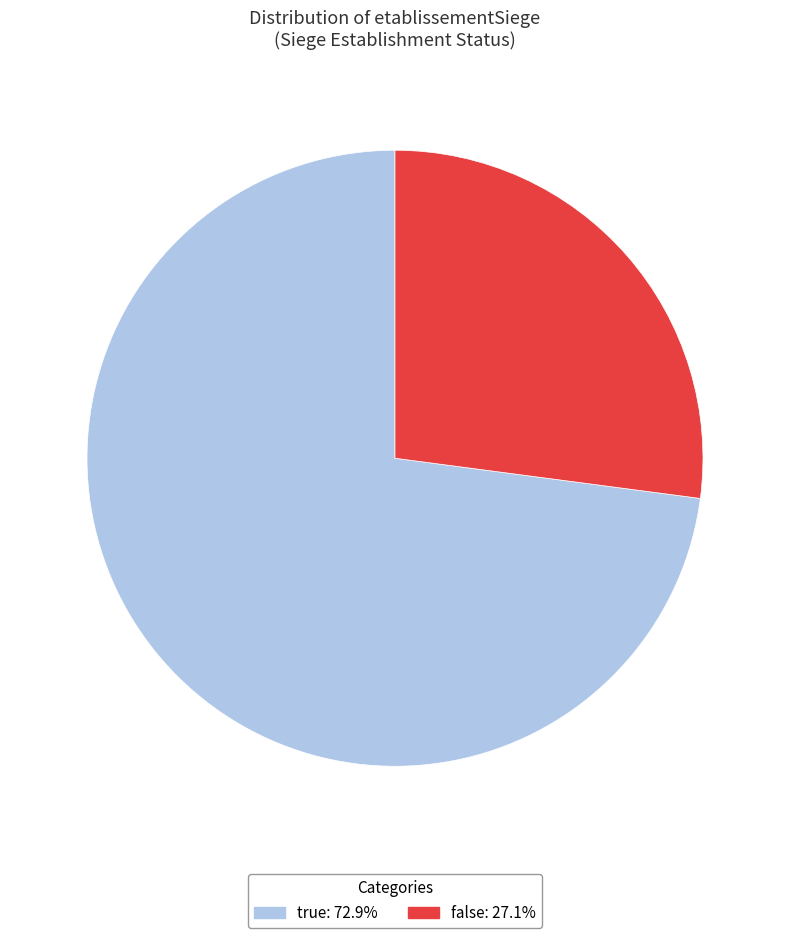

How many slices are in this pie chart?

2